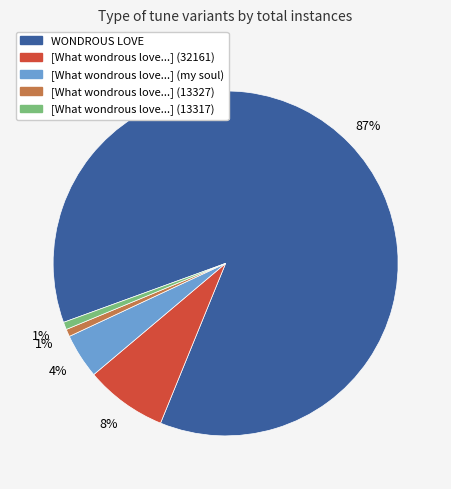

Is there a majority slice in this chart?

Yes